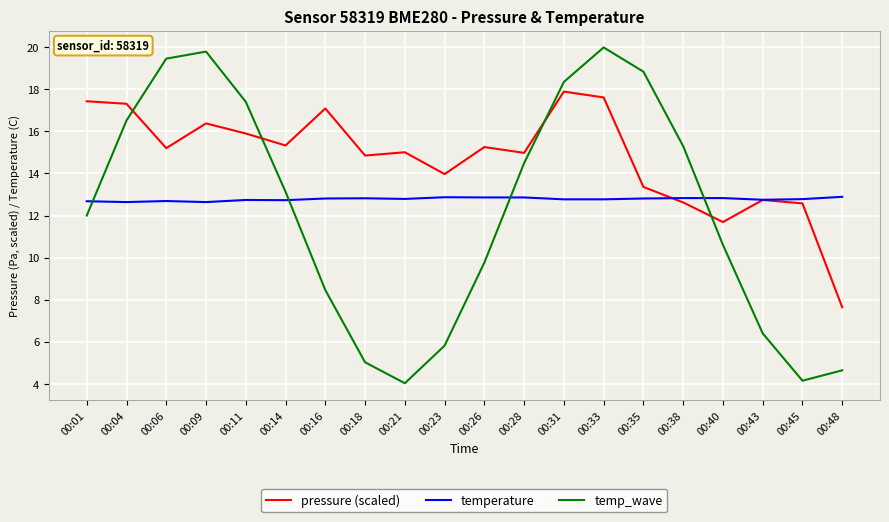

What is the lowest value of the temp_wave series?

4.0